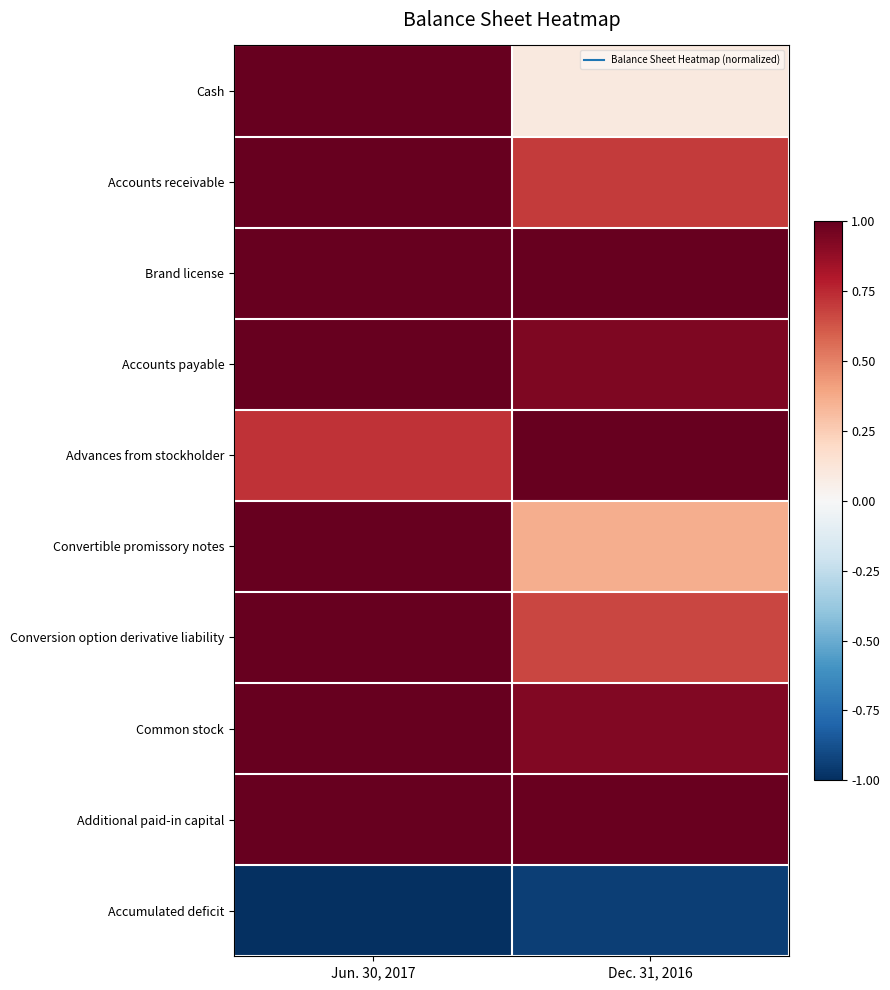

Which series has the largest total across all categories?

Brand license